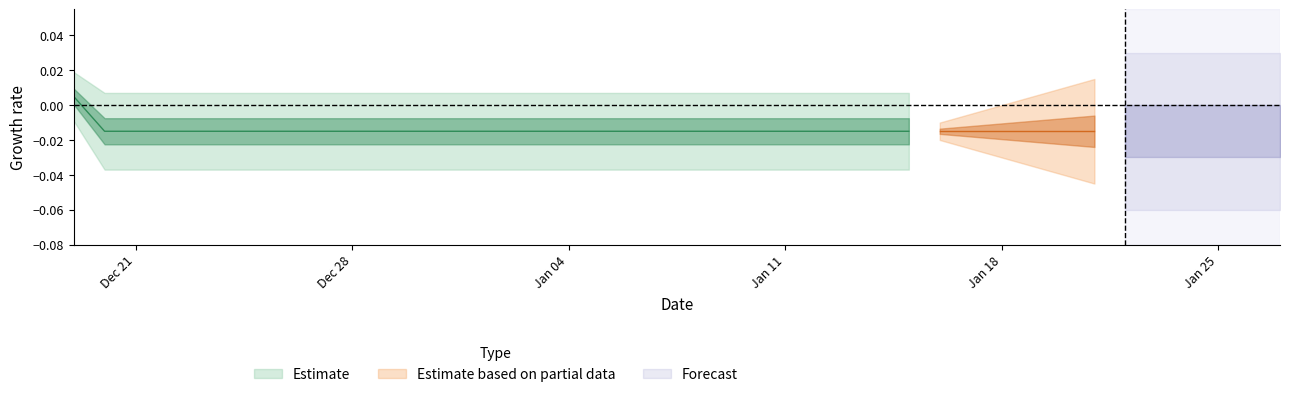

Is it true that the value at 2021-01-20 is 0?

True